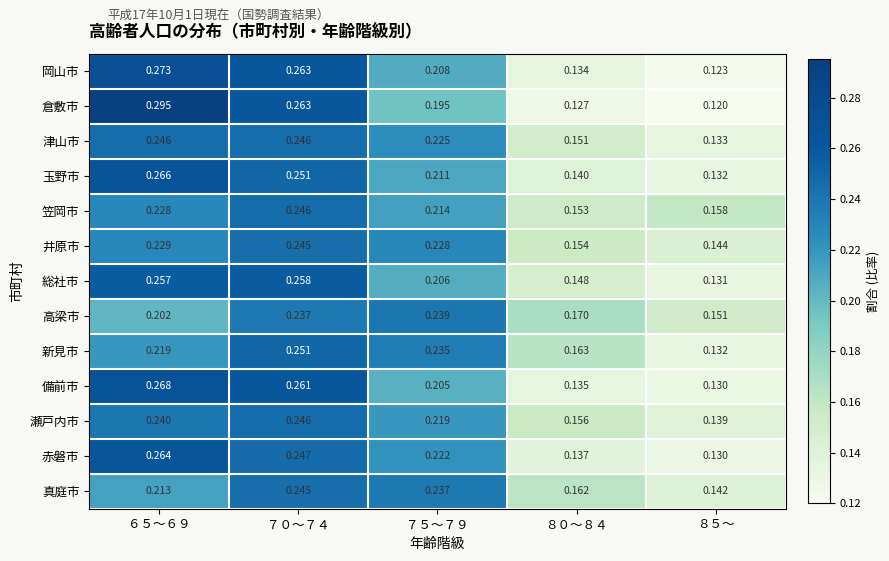

Between ７５～７９ and ８５～, which series saw the biggest shift?

新見市